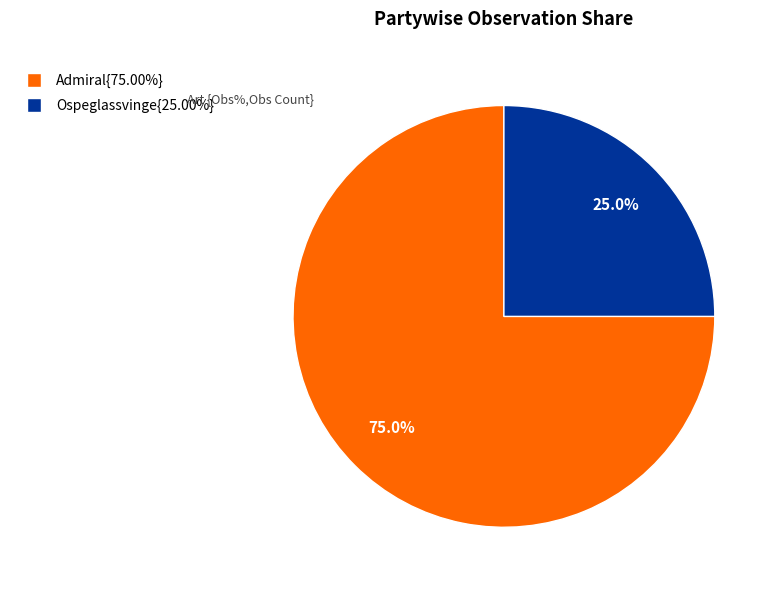

What is the ratio of the value at Ospeglassvinge{25.00%} to the value at Admiral{75.00%}?

0.3